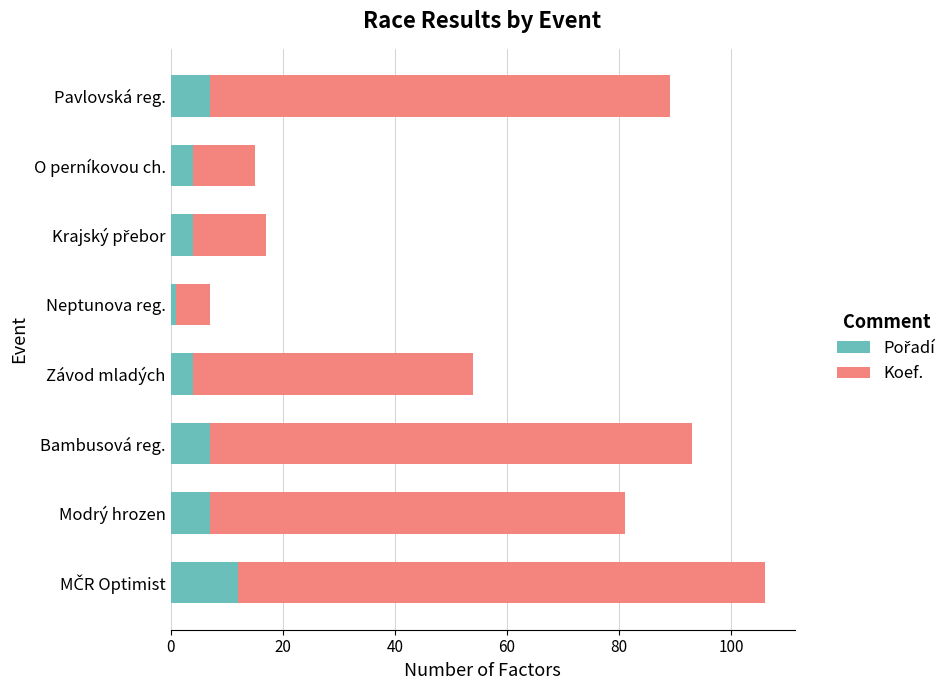

What is the difference between the maximum and second lowest values in the Koef. series?

8